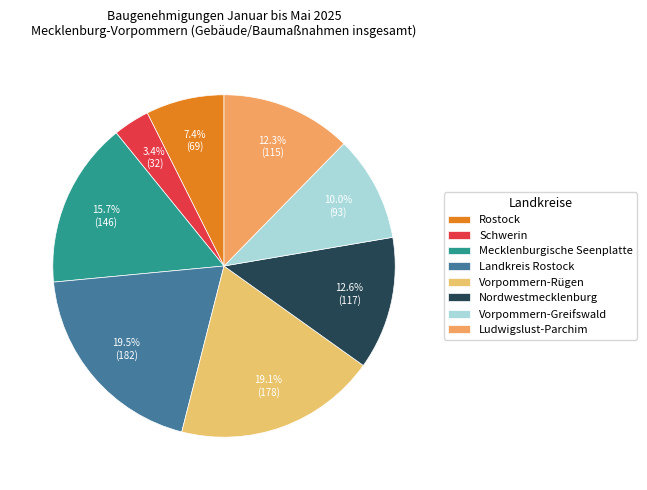

Rank the categories by value from lowest to highest.

Schwerin, Rostock, Vorpommern-Greifswald, Ludwigslust-Parchim, Nordwestmecklenburg, Mecklenburgische Seenplatte, Vorpommern-Rügen, Landkreis Rostock